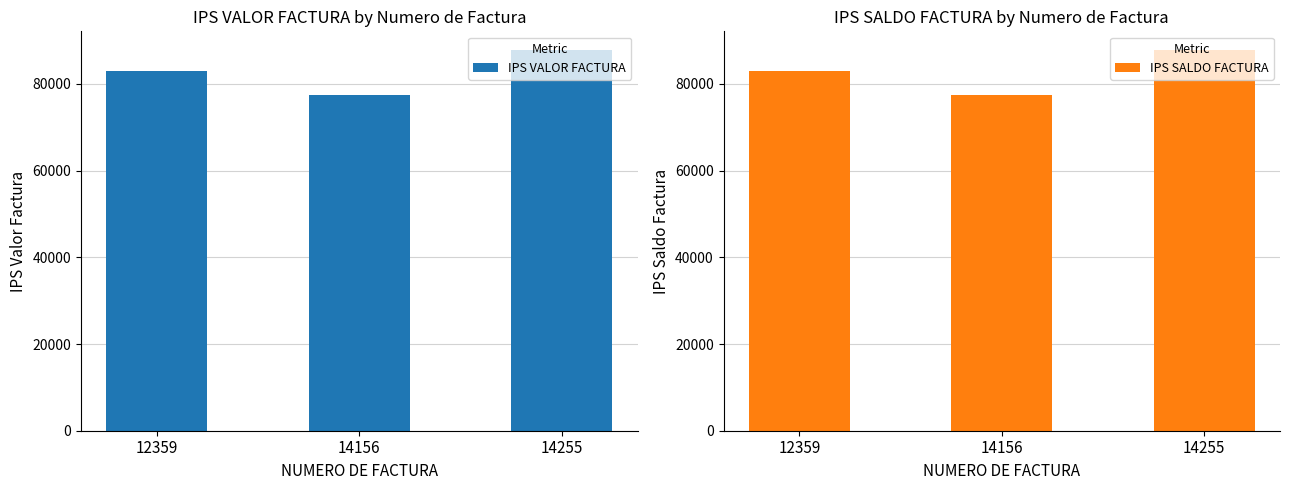

What is the sum of all IPS SALDO FACTURA values?

248066